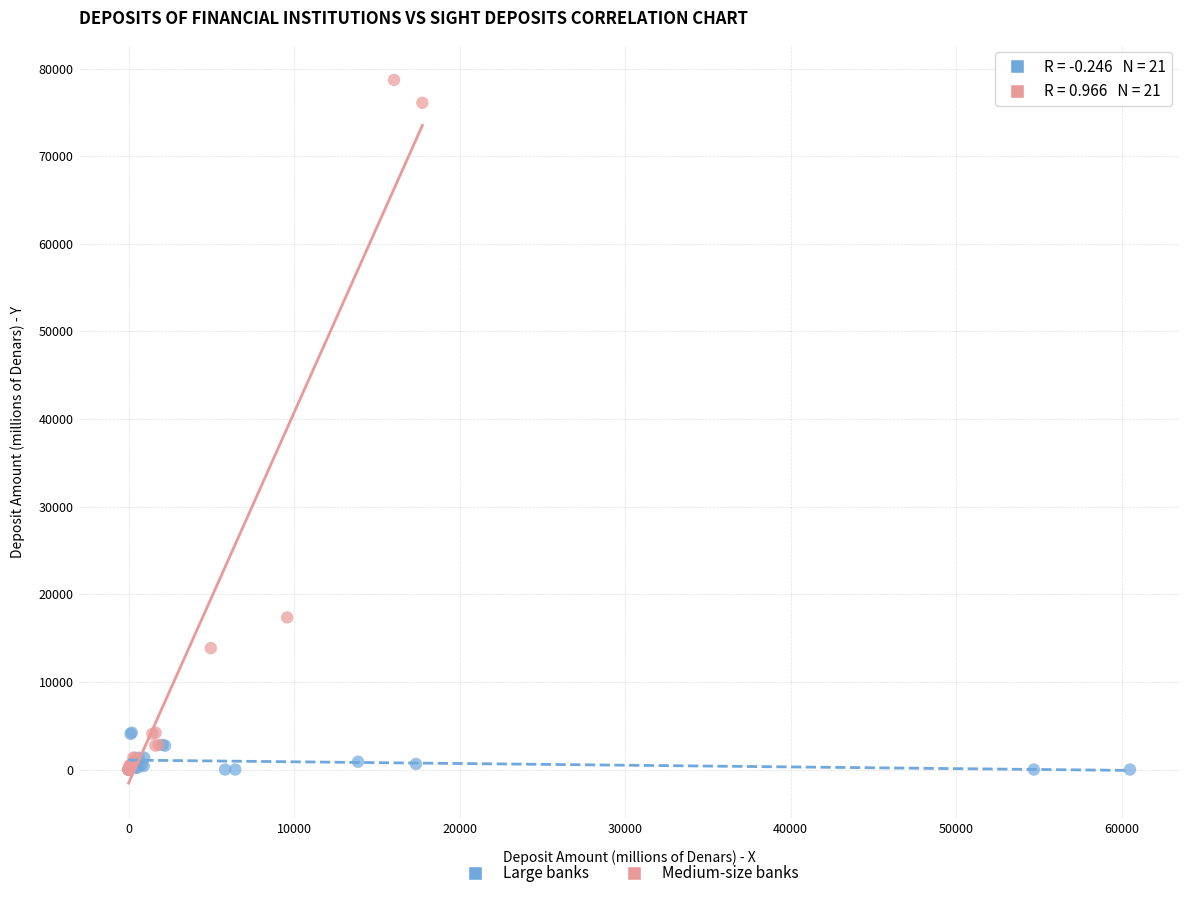

What are all the series names shown in the legend?

Large banks, Medium-size banks